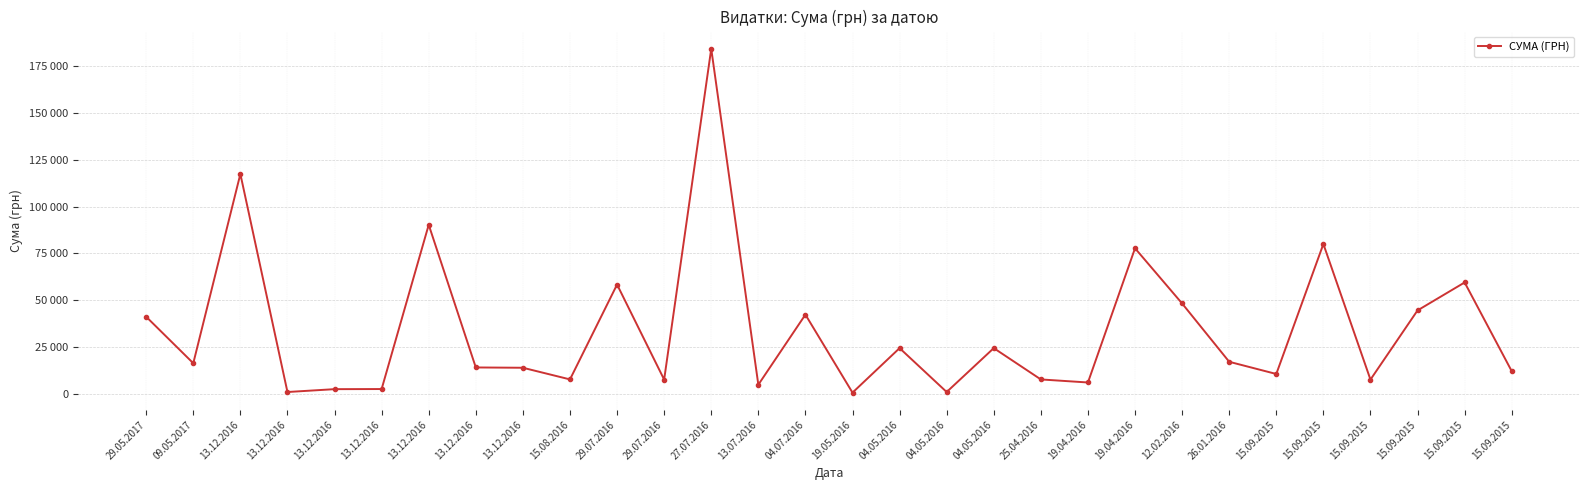

What is the difference between the second highest and second lowest values?

116600.7